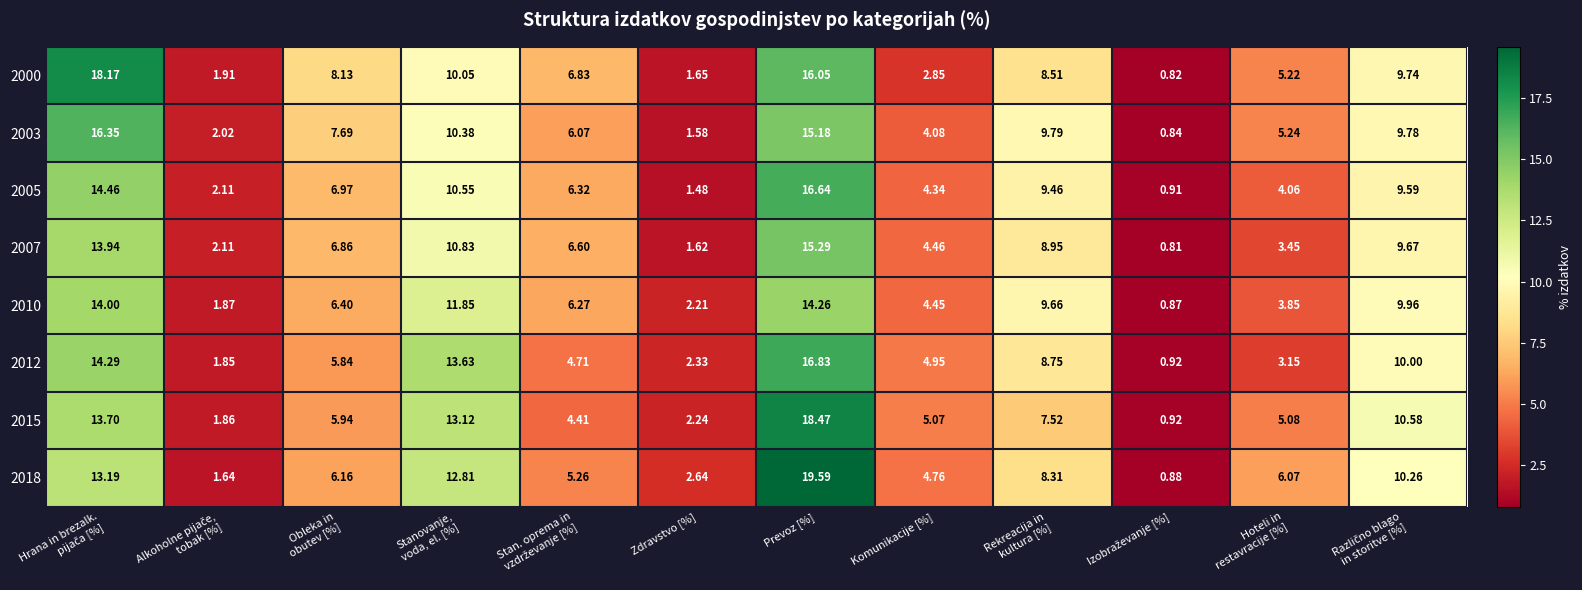

At which category is the sum across all series the highest?

Prevoz [%]